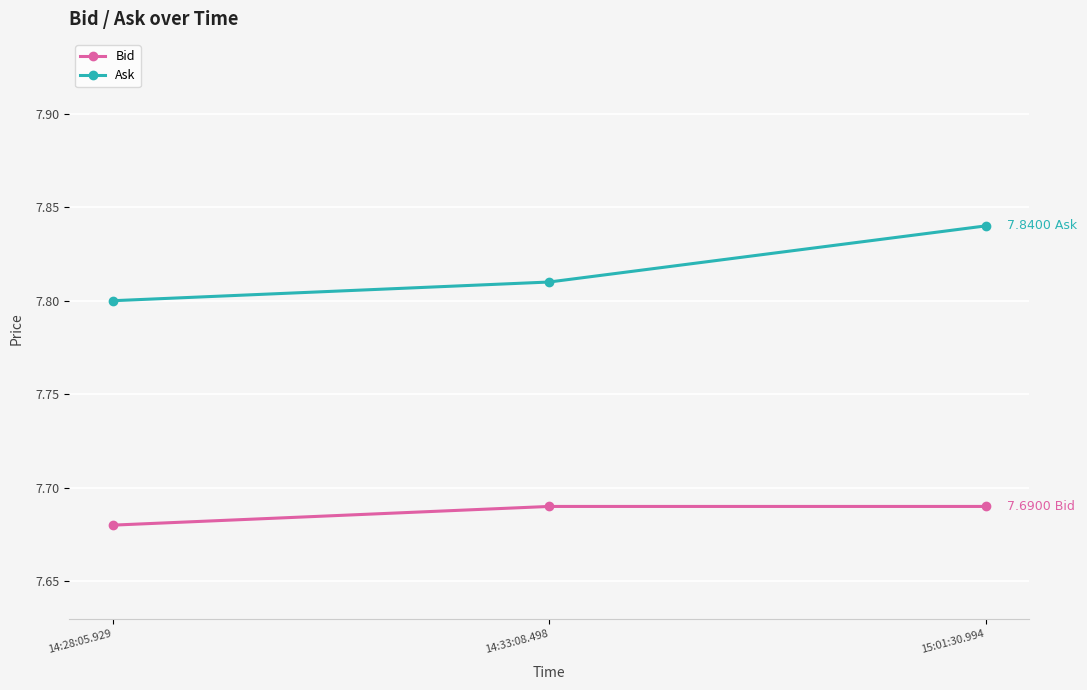

At how many categories does at least one series exceed 7?

3